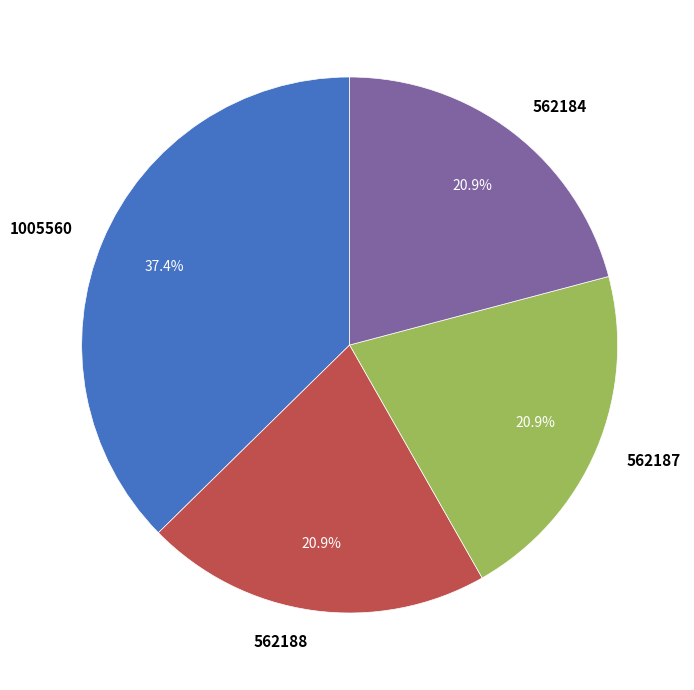

Which has a higher value, 562188 or 1005560?

1005560